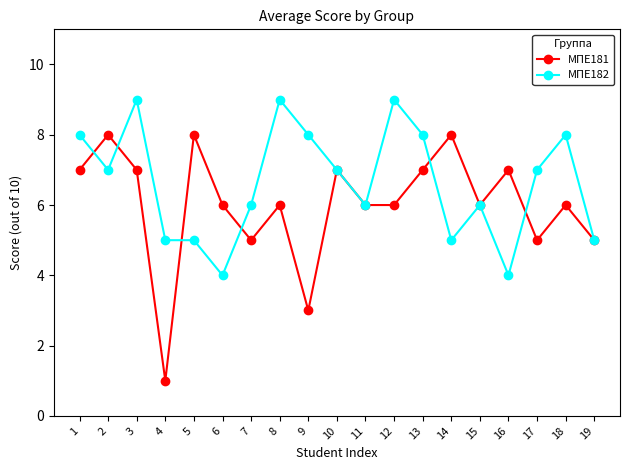

What is the minimum value for МПЕ182?

4